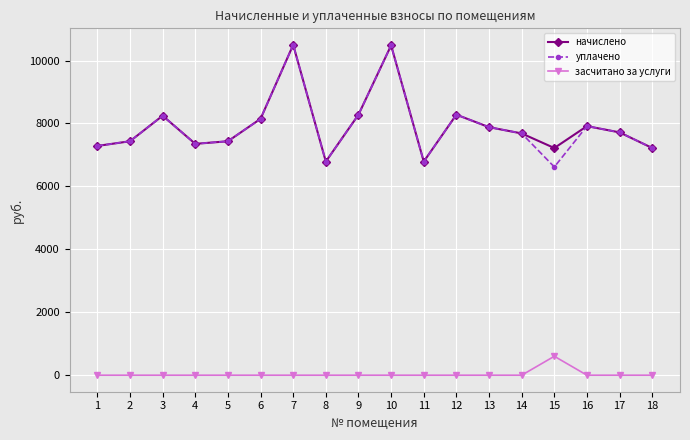

How many distinct data groups are displayed?

3